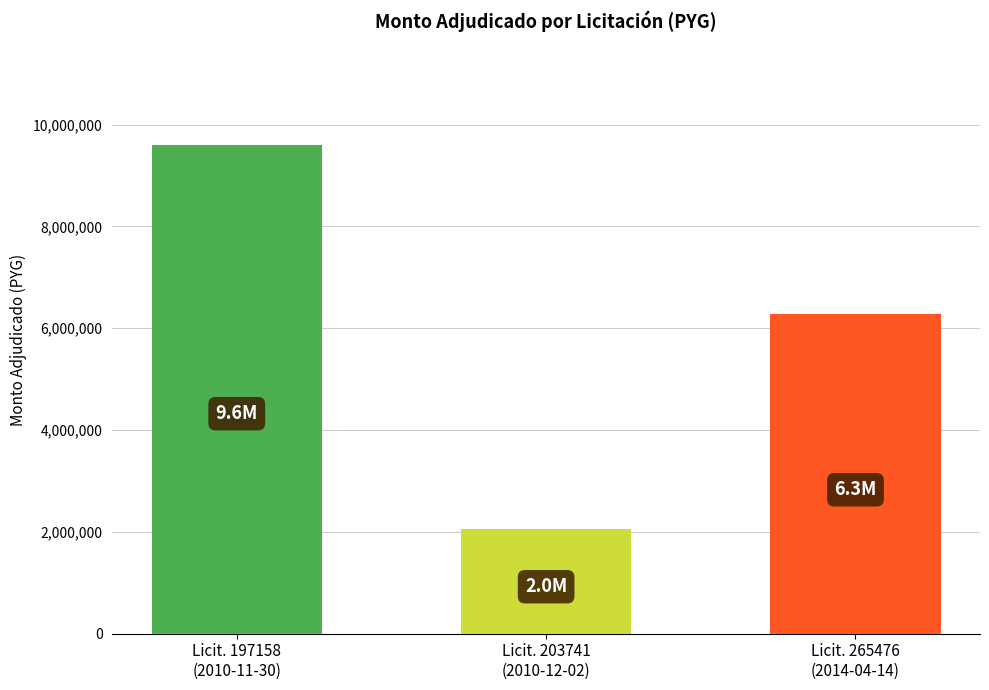

Between Licit. 197158
(2010-11-30) and Licit. 265476
(2014-04-14), which is larger?

Licit. 197158
(2010-11-30)